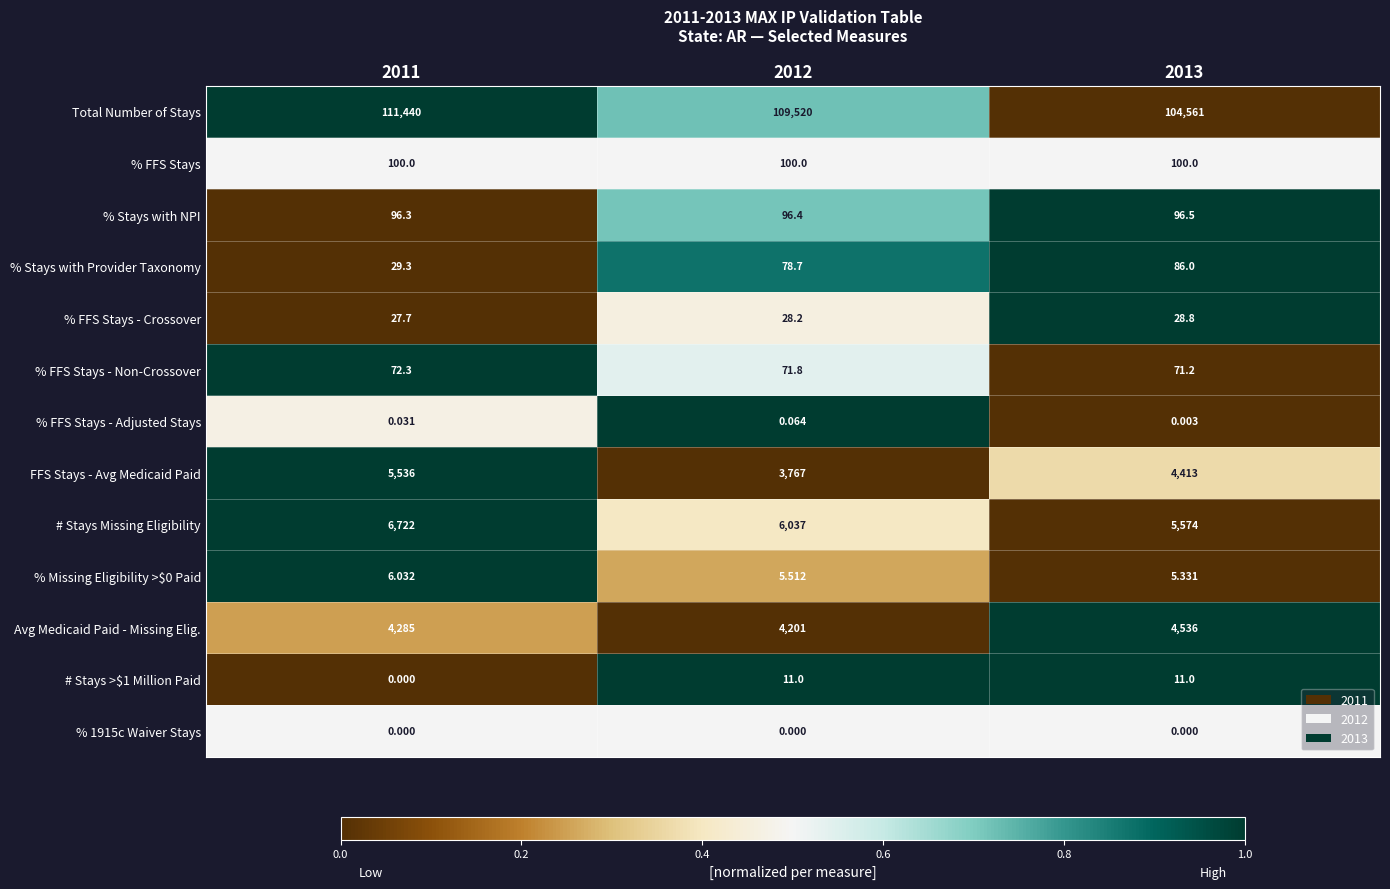

How many distinct data groups are displayed?

13